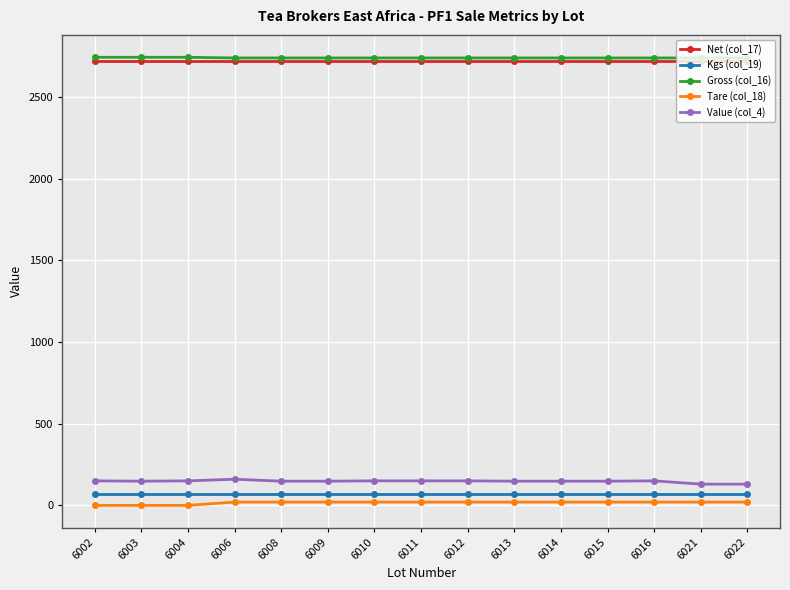

What is the value of the Value (col_4) point at the 15th from the left?

130